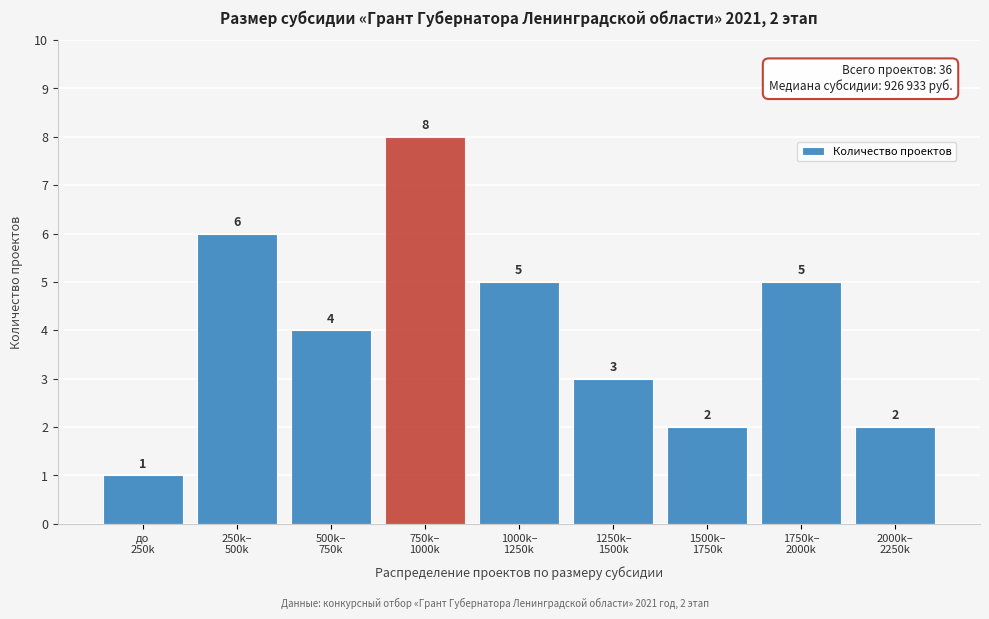

Reading left to right, what are all the values shown in this chart?

1	6	4	8	5	3	2	5	2